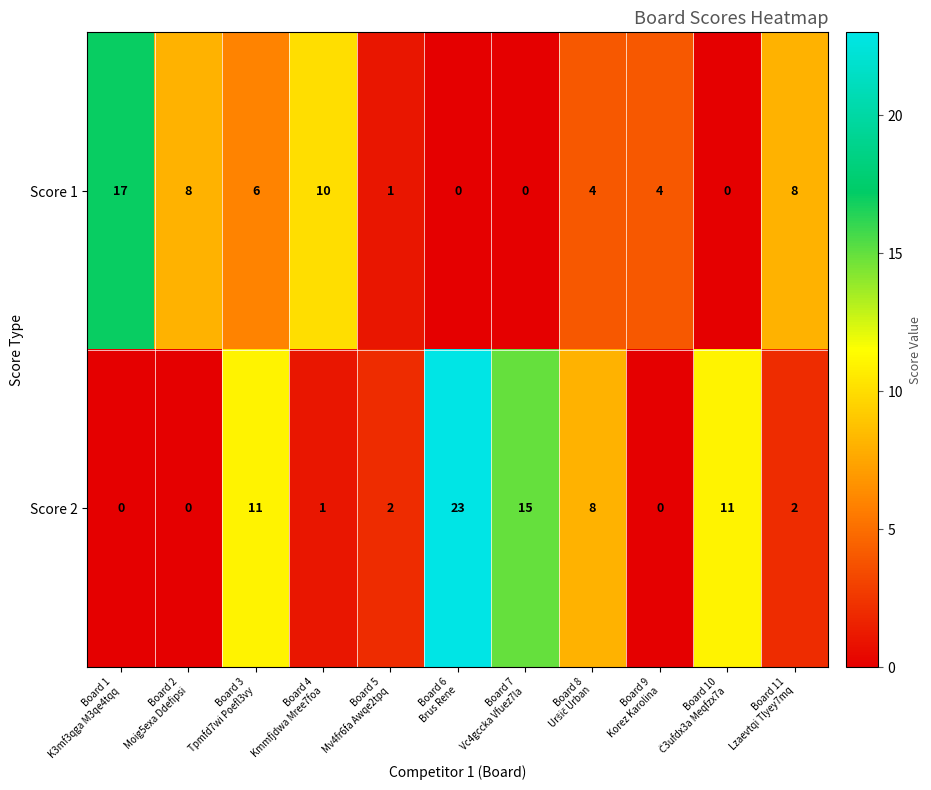

Which series has the largest range (max minus min)?

Score 2